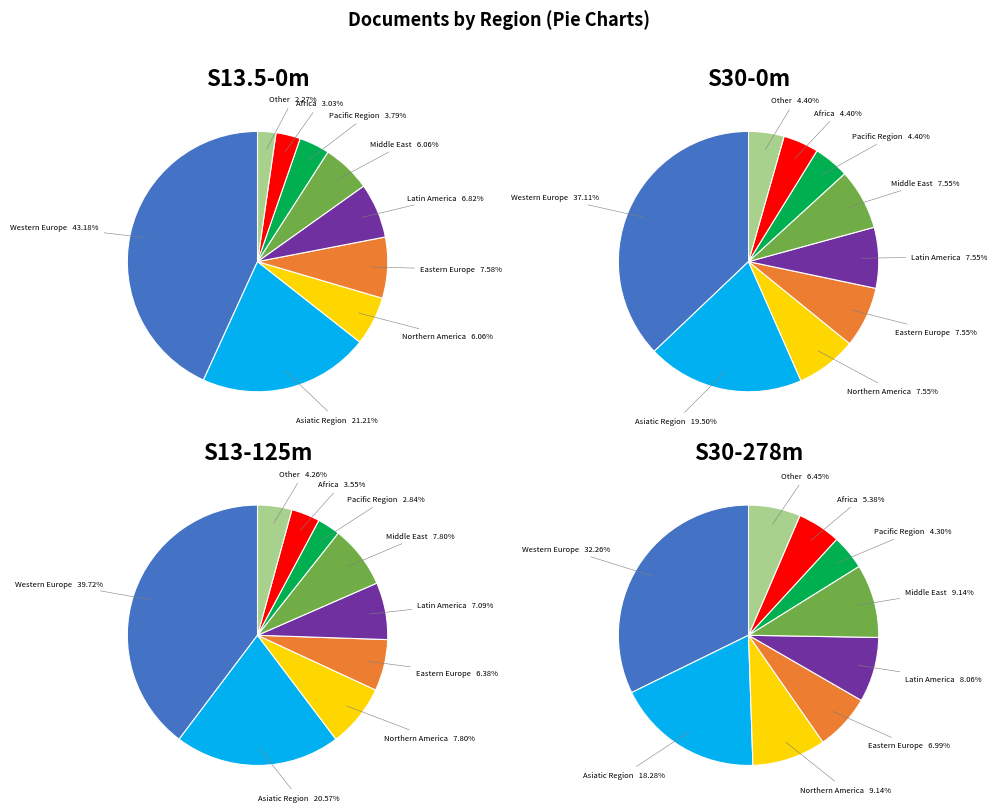

Between Other and Northern America, which is larger?

Northern America